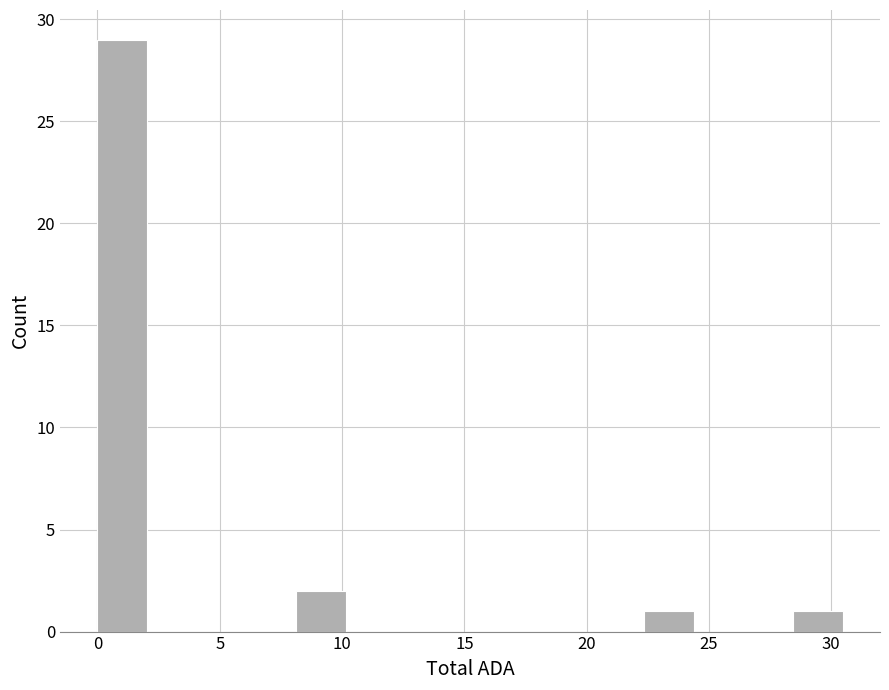

Reading left to right, list every bar in this chart as the range it spans on the x-axis followed by its height. Neither the bar edges nor the heights are printed on the chart, so give them approximately, as read against the axes.

0.0 to 2.0: 29
2.0 to 4.0: 0
4.0 to 6.0: 0
6.0 to 8.0: 0
8.0 to 10.0: 2
10.0 to 12.0: 0
12.0 to 14.0: 0
14.0 to 16.5: 0
16.5 to 18.5: 0
18.5 to 20.5: 0
20.5 to 22.5: 0
22.5 to 24.5: 1
24.5 to 26.5: 0
26.5 to 28.5: 0
28.5 to 30.5: 1